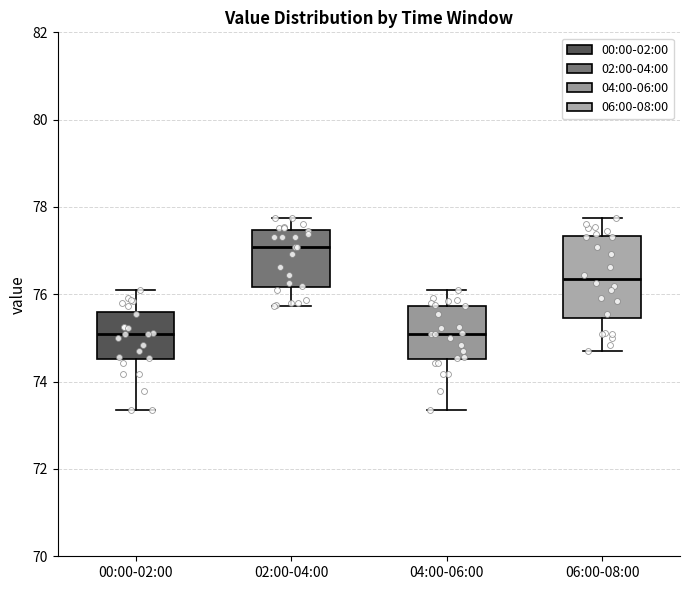

Reading left to right, read every box against the y-axis: the position of its median line, the range the box covers, and the ends of its whiskers. The values are not printed on the chart, so give them approximately, as read against the axis.

00:00-02:00: median 75.0, box 74.6 to 75.6, whiskers 73.4 to 76.2
02:00-04:00: median 77.0, box 76.2 to 77.4, whiskers 75.8 to 77.8
04:00-06:00: median 75.0, box 74.6 to 75.8, whiskers 73.4 to 76.2
06:00-08:00: median 76.4, box 75.4 to 77.4, whiskers 74.8 to 77.8